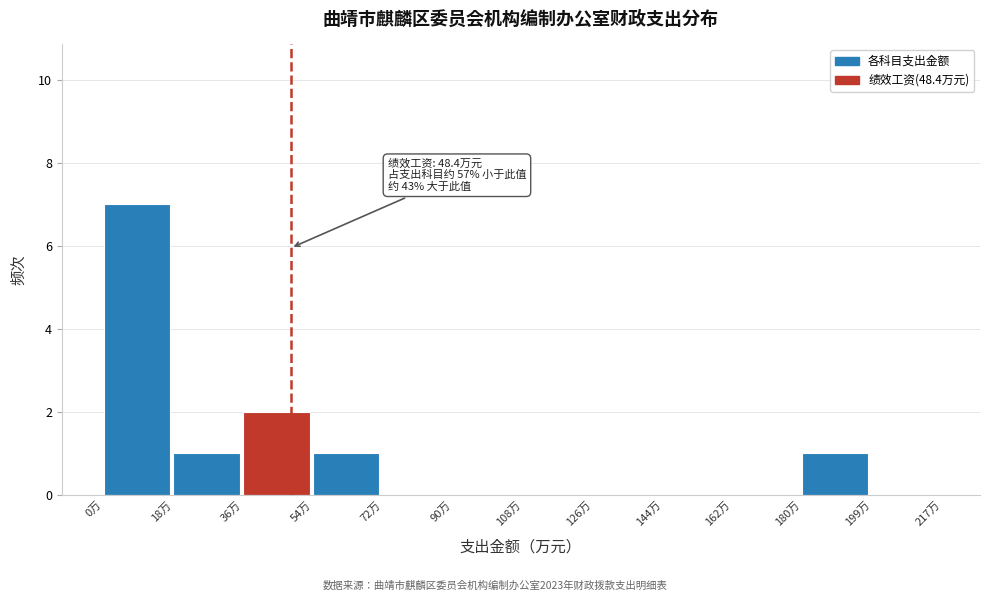

Which range on the x-axis has the tallest bar?

0 to 18